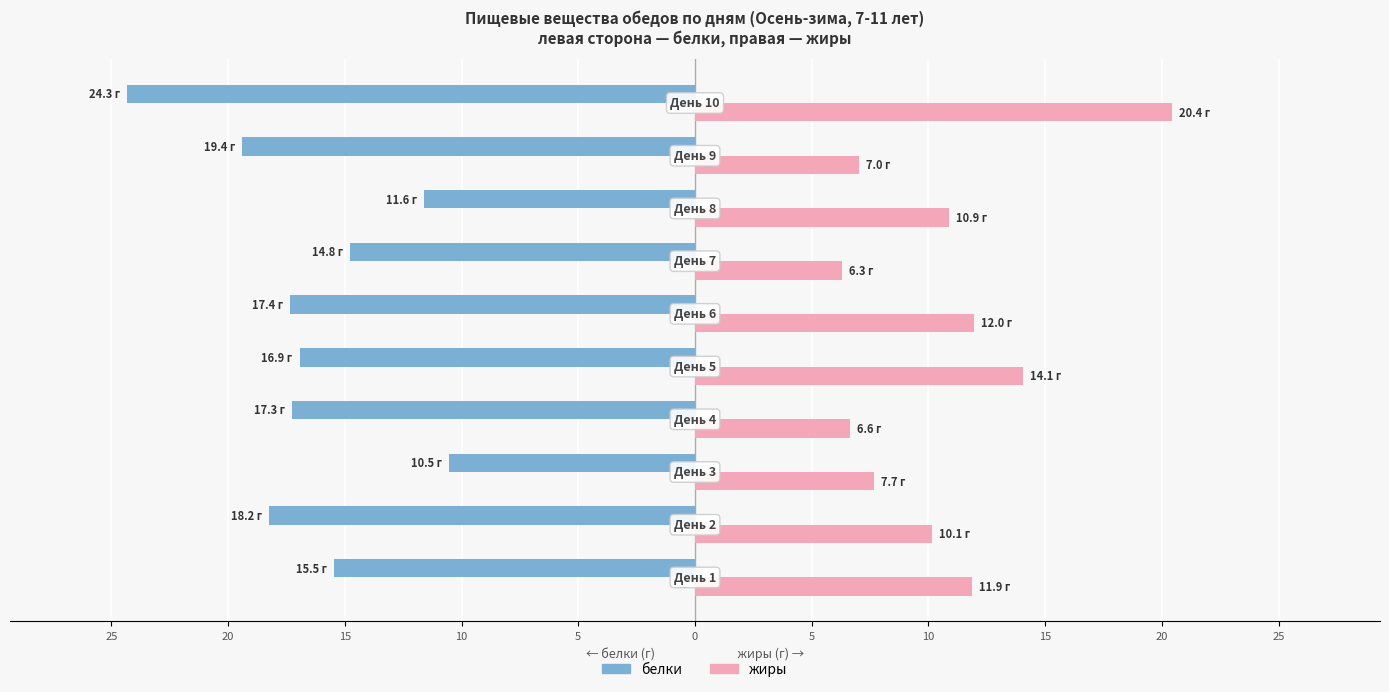

What are all the series names shown in the legend?

белки, жиры